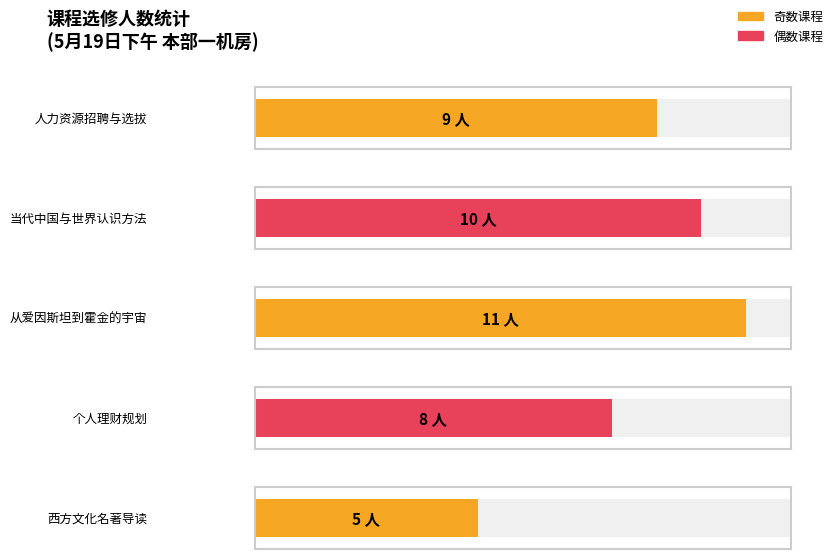

Which category has the highest value across all series?

从爱因斯坦到霍金的宇宙